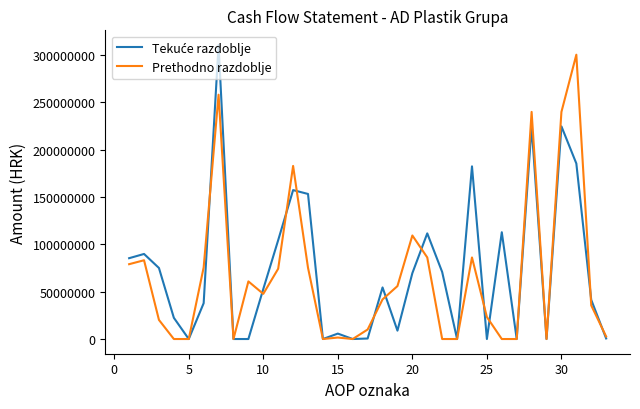

What is the highest value of the Prethodno razdoblje series?

300137426.4